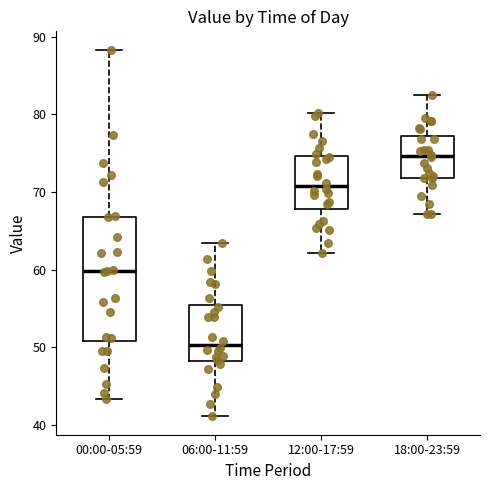

Which box is the tallest, from its lower edge to its upper edge?

00:00-05:59